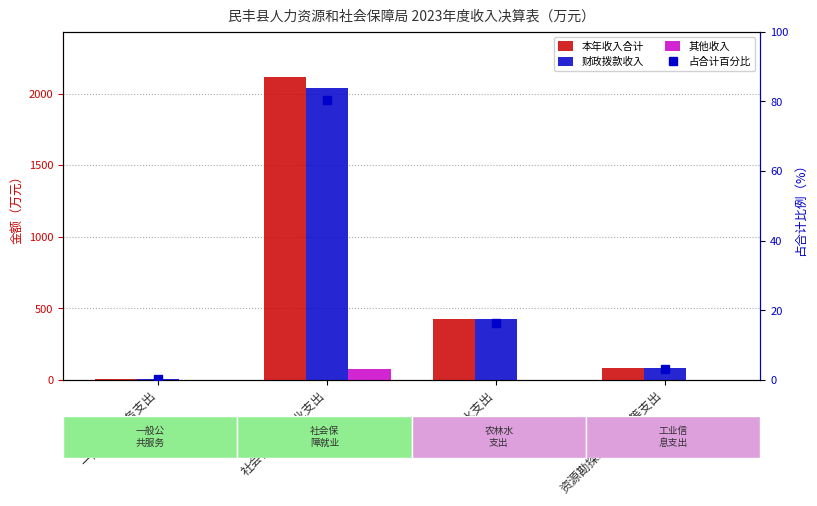

What is the average value of the 财政拨款收入 series?

638.6